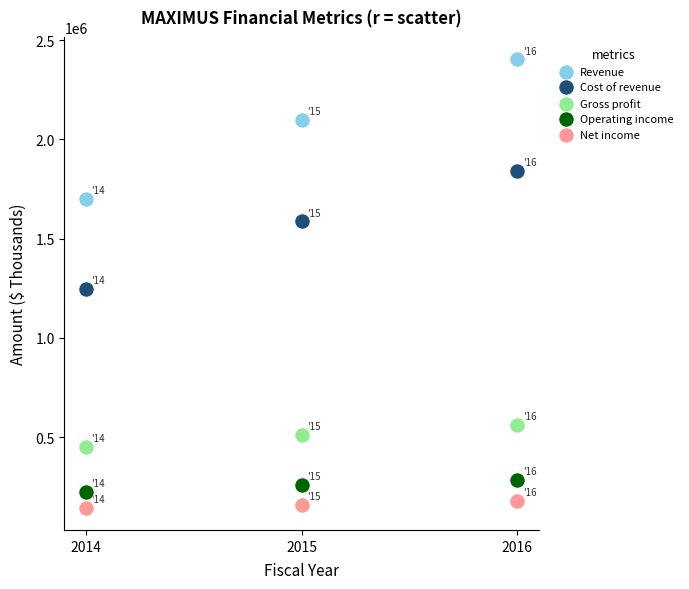

Across all data points, what is the range of Y values (max minus min)?

2257964